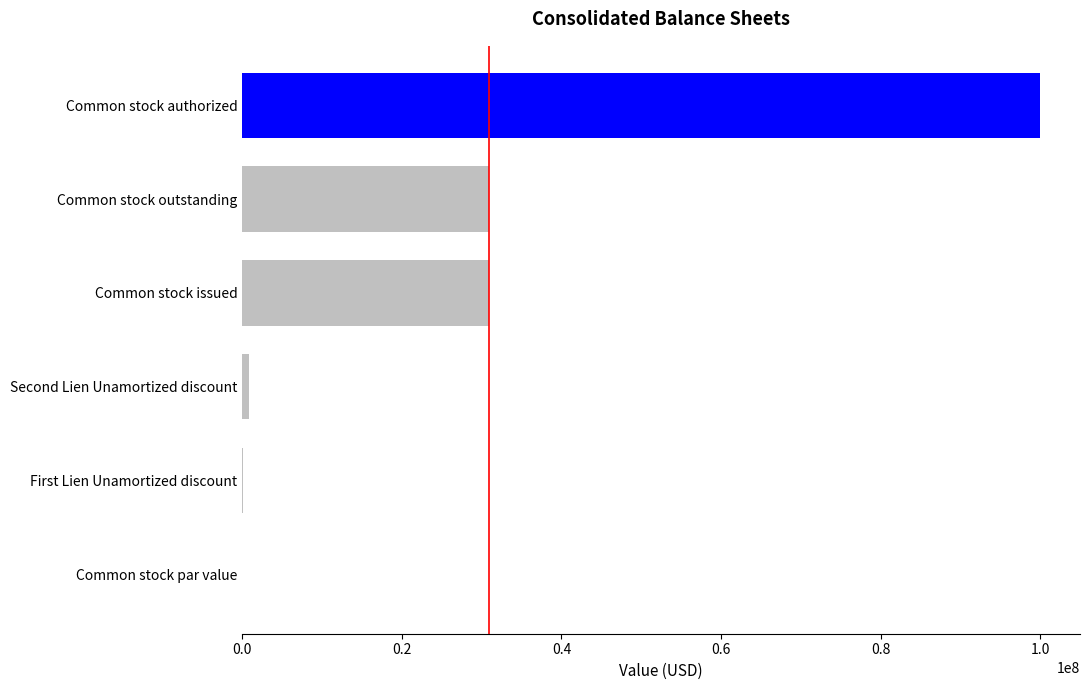

Is it true that the value at Common stock par value is 0.0?

True